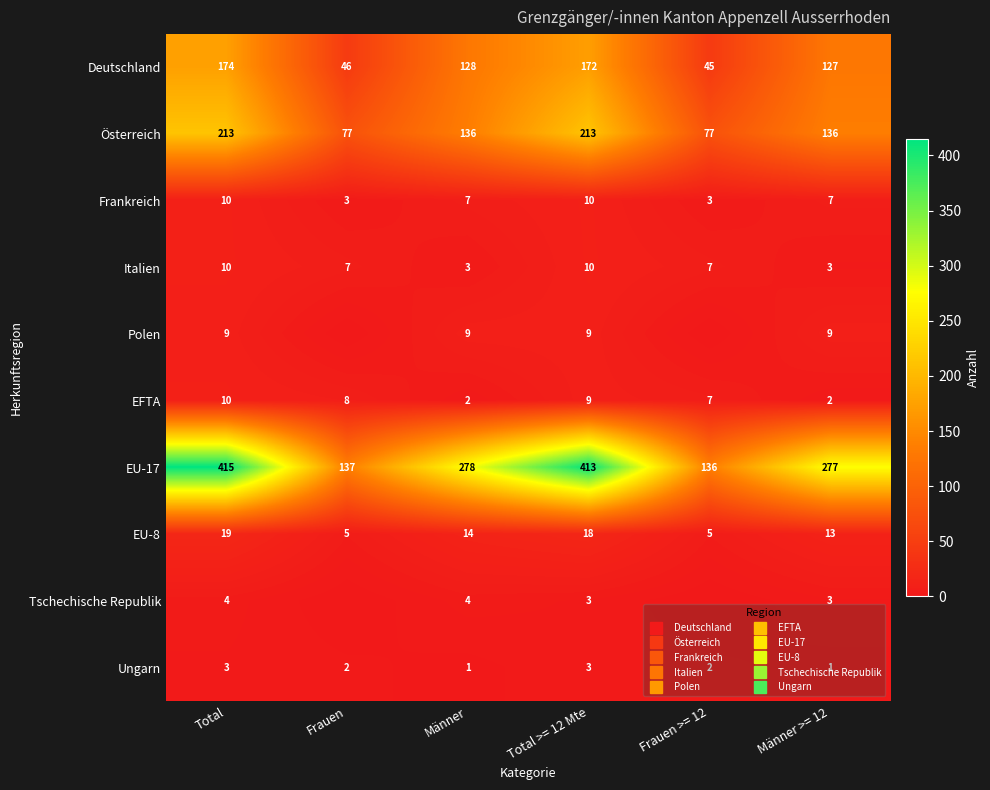

What is the difference between the second highest and second lowest values in the Italien series?

7